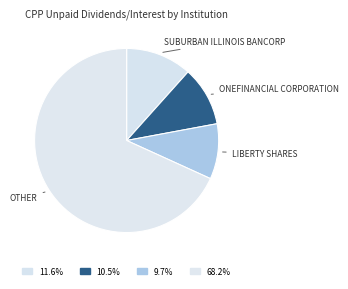

How many segments does this pie chart have?

4